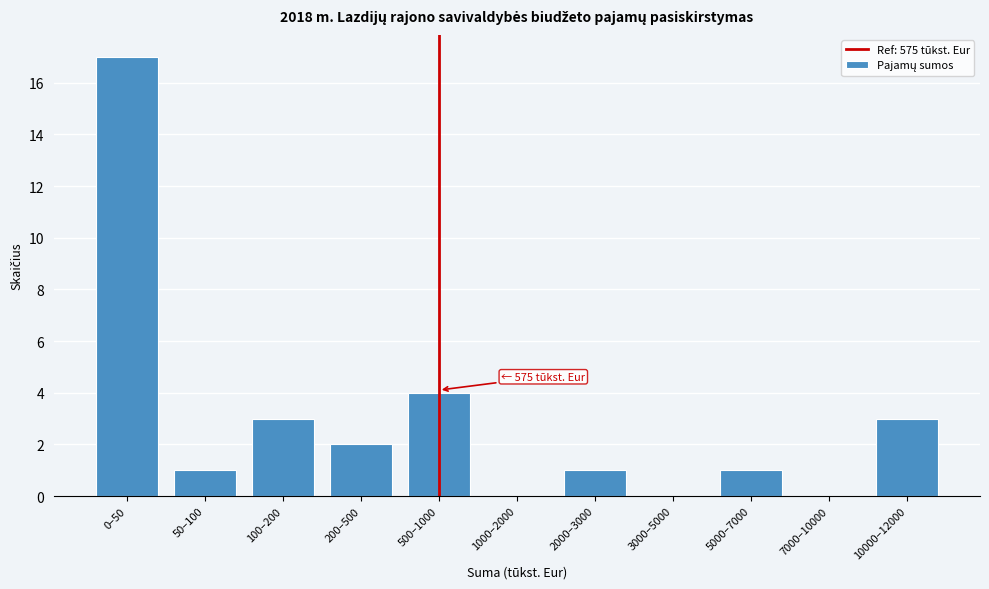

Reading right to left, transcribe all the data shown in this chart.

10000–12000=3	7000–10000=0	5000–7000=1	3000–5000=0	2000–3000=1	1000–2000=0	500–1000=4	200–500=2	100–200=3	50–100=1	0–50=17